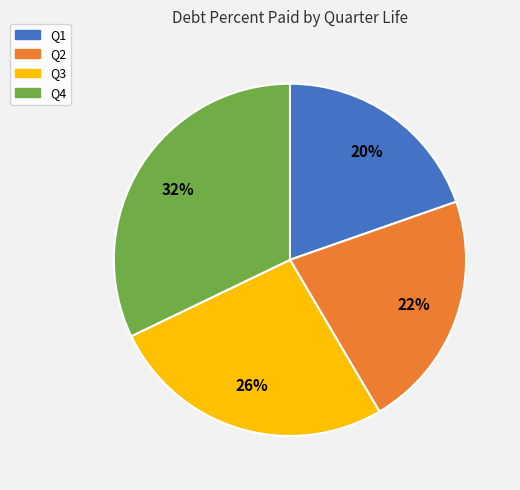

How many segments does this pie chart have?

4